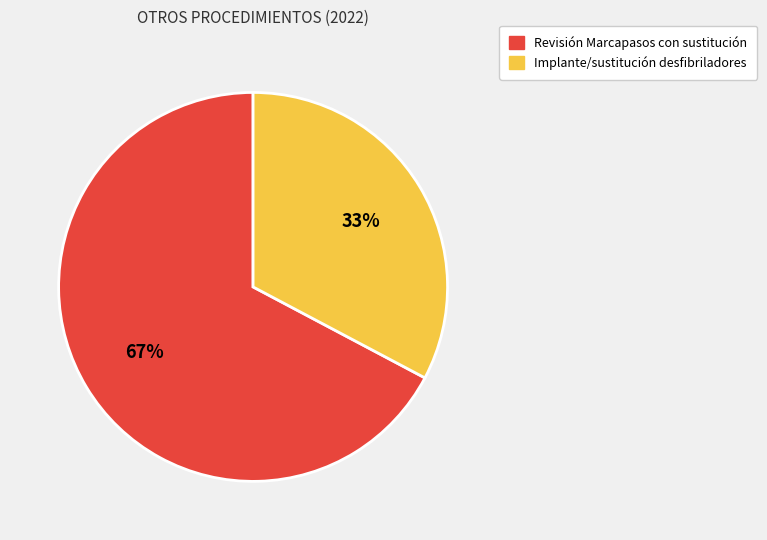

To the nearest percent, what is the average slice percentage?

50%